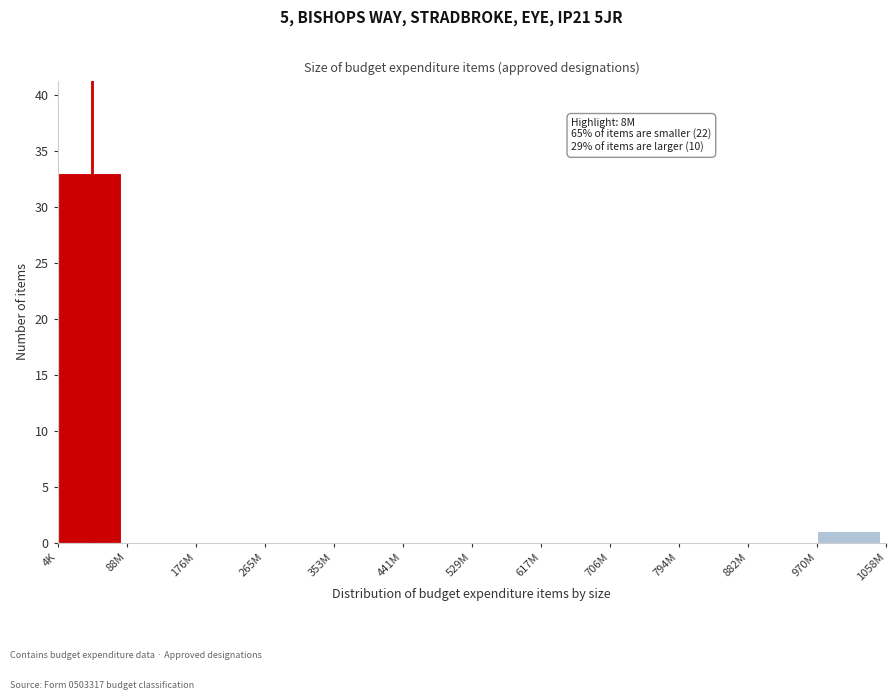

Reading left to right, transcribe all the data shown in this chart.

4K=33	88M=0	176M=0	265M=0	353M=0	441M=0	529M=0	617M=0	706M=0	794M=0	882M=0	970M=1